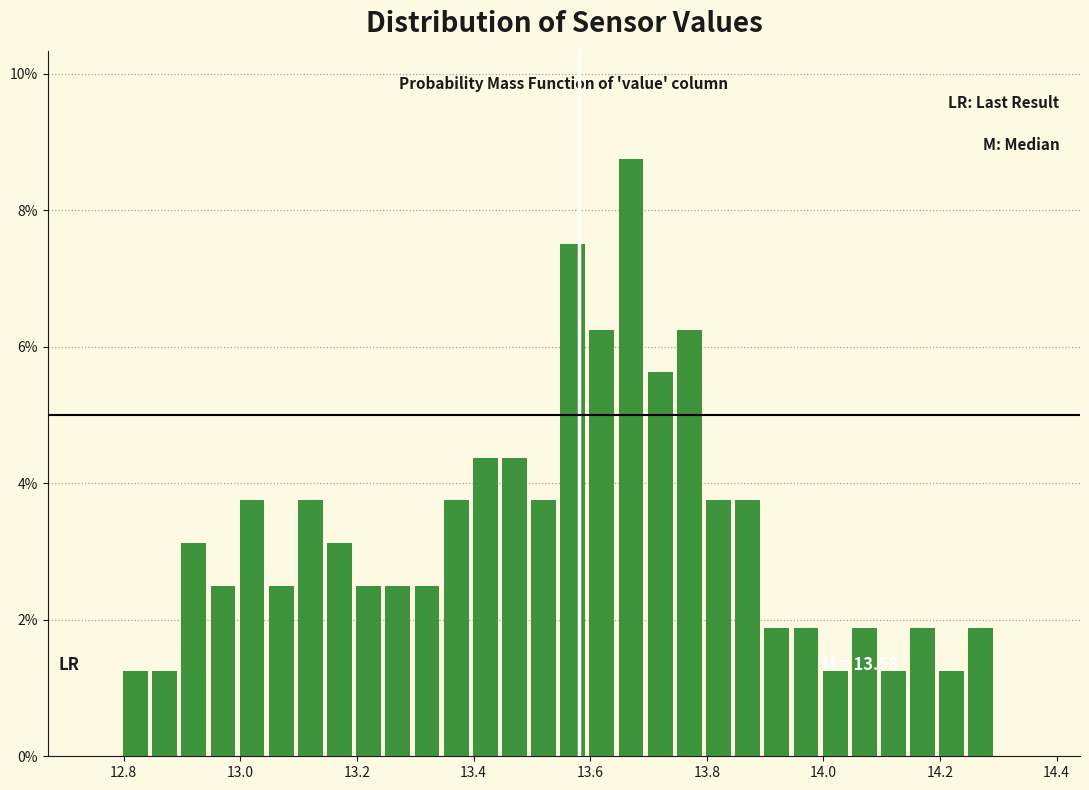

Read against the x-axis, roughly where is the centre of the tallest bar?

13.68